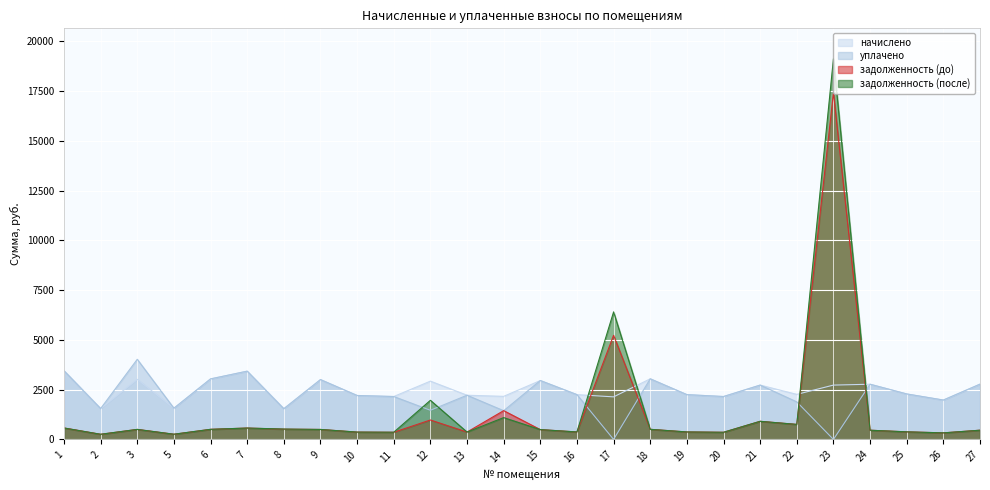

What is the value of the начислено point at the 25th from the left?

1978.6